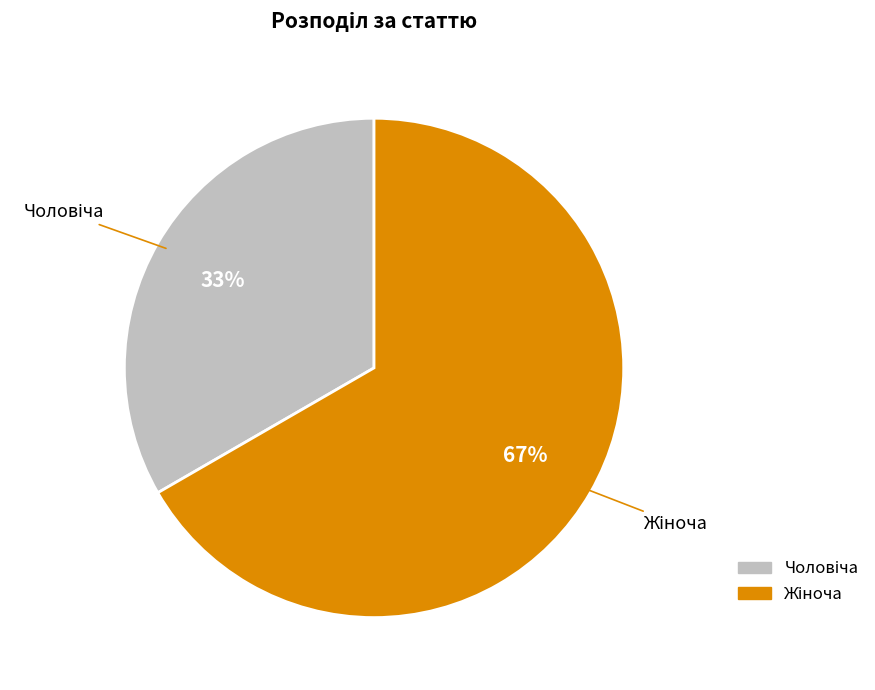

Does any single category account for the majority?

Yes